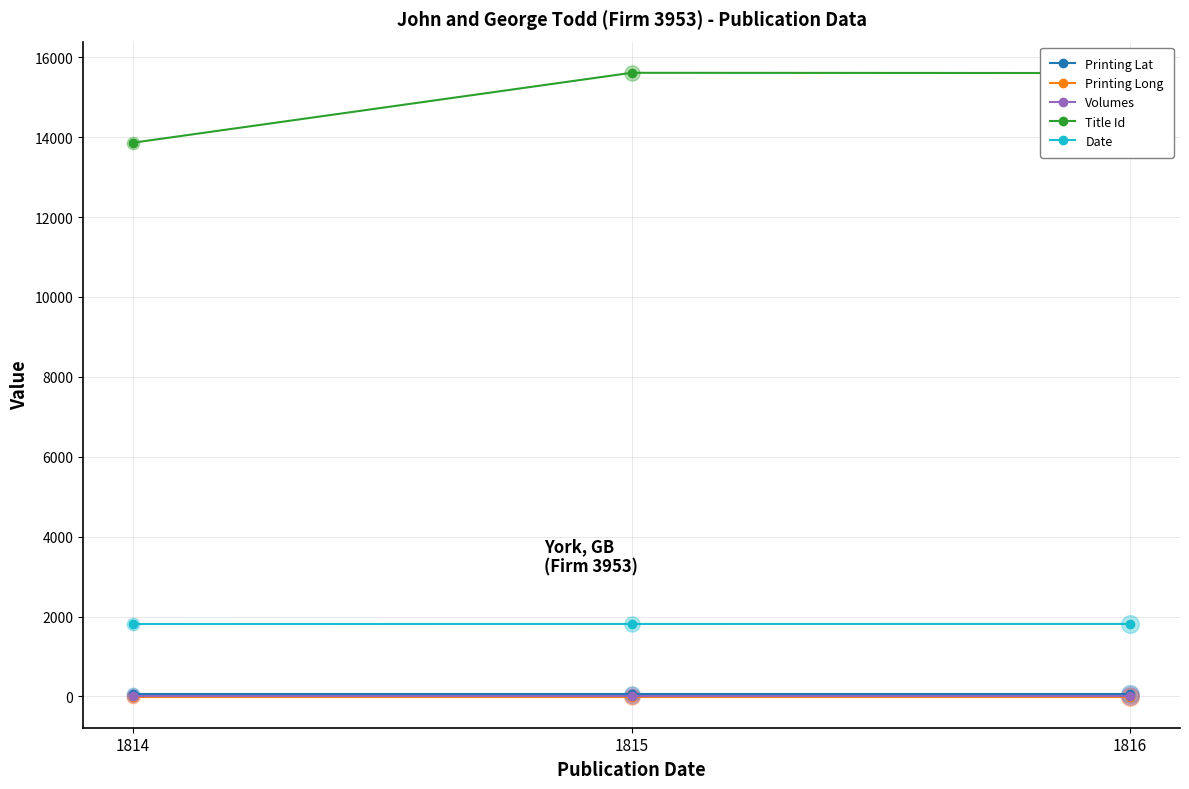

What is the total value across all series at 1814?

15726.9